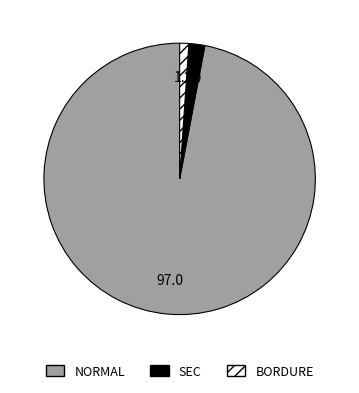

Is it true that NORMAL is 97% of the pie?

True